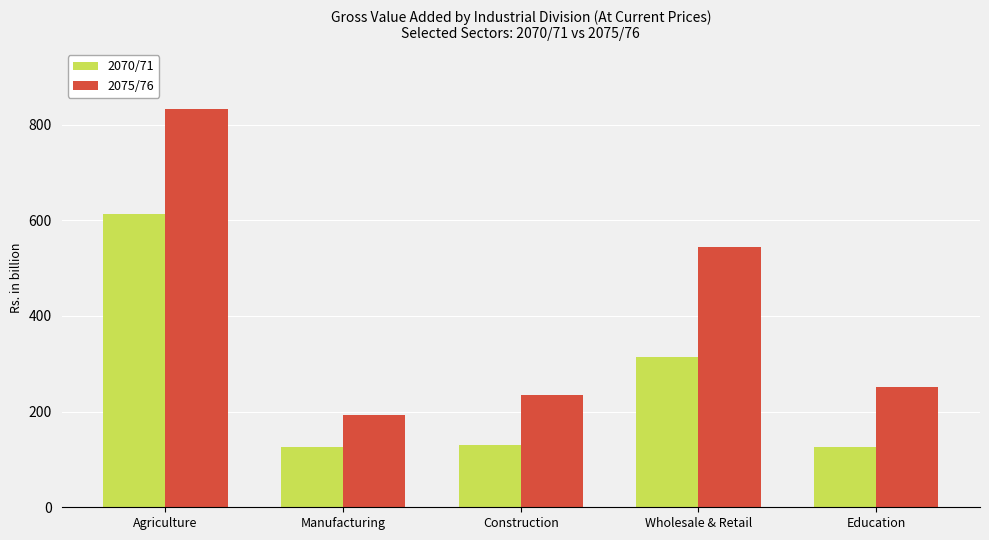

How many bars are there in each group?

2